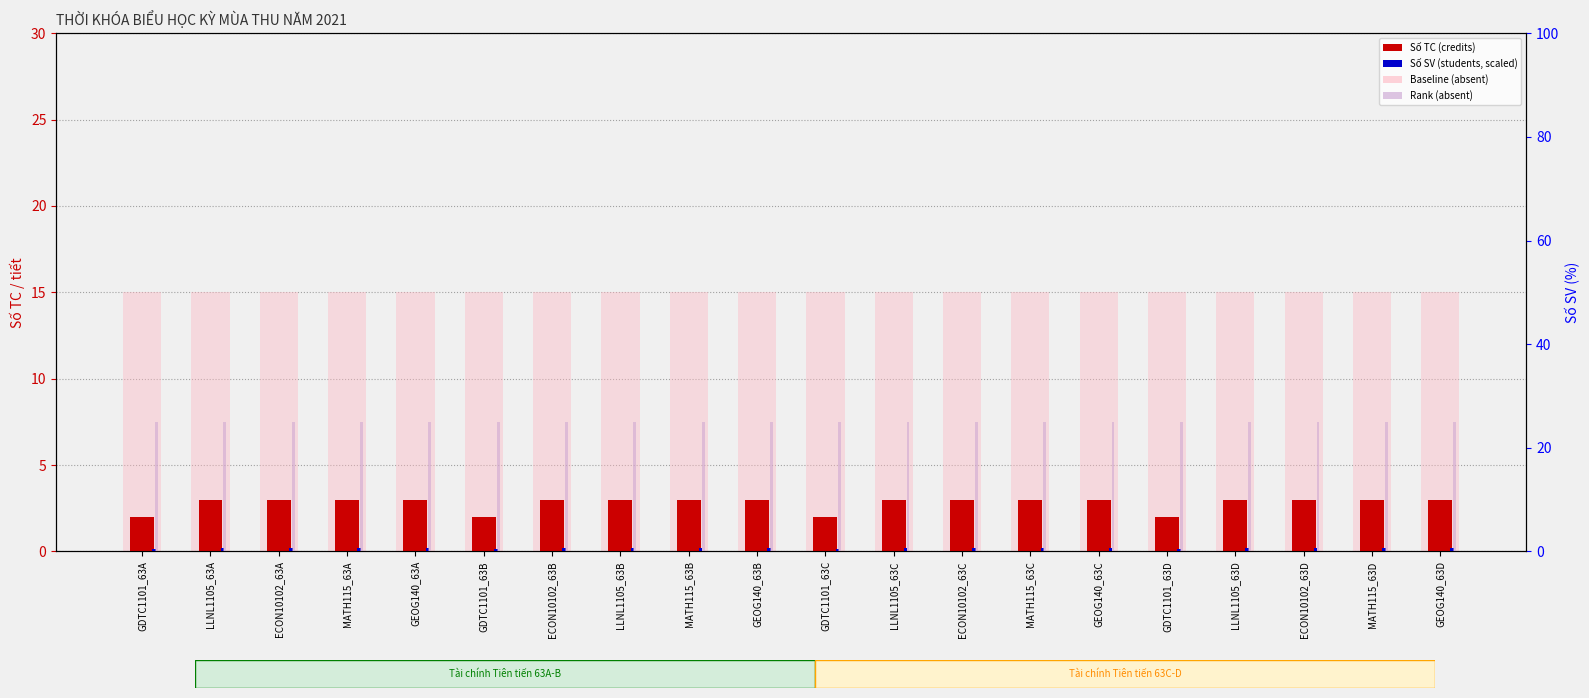

At which label does Số SV (students, scaled) reach its minimum?

GDTC1101_63A